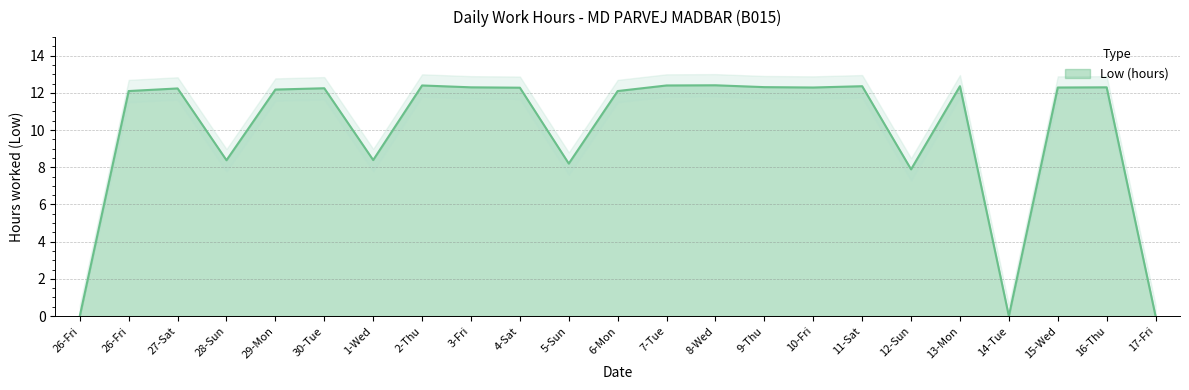

Where does the data first go above 12?

26-Fri